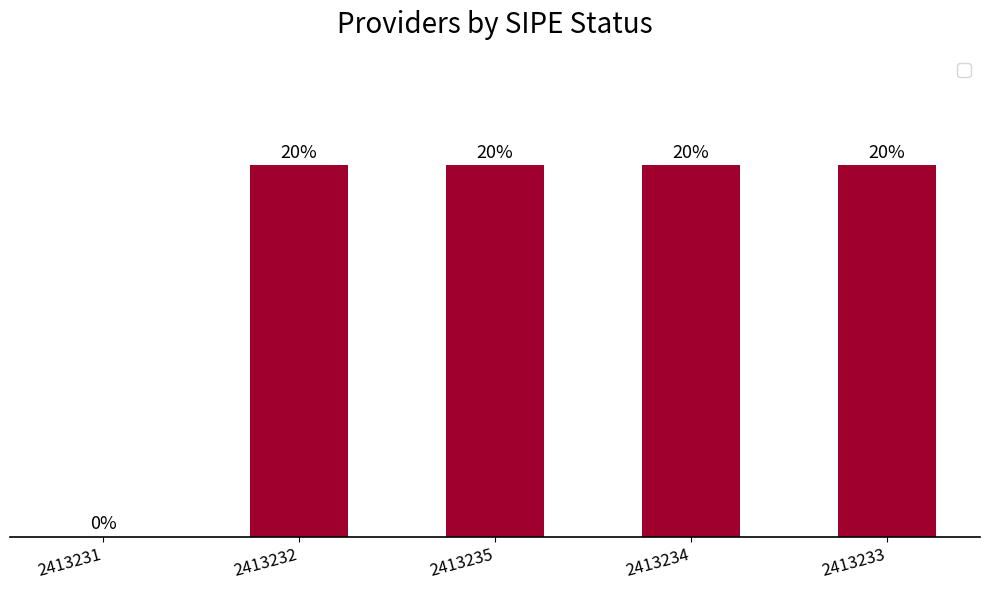

How many values are above zero?

4